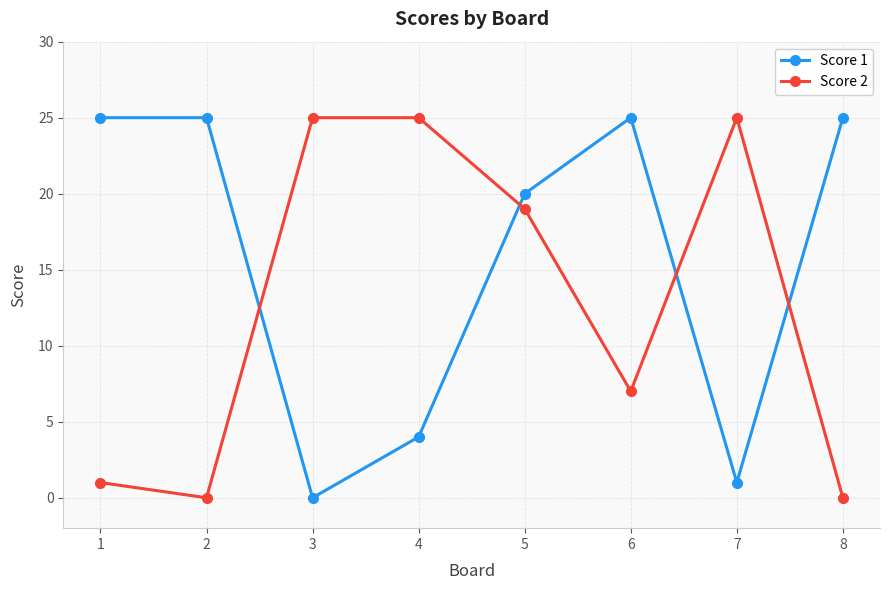

Is this an area chart (filled region under the line)?

No